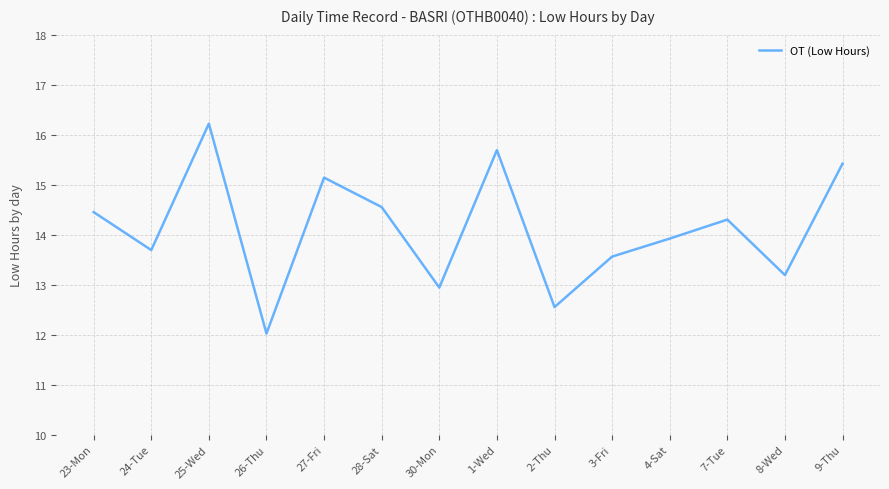

What position from the left is 25-Wed?

3